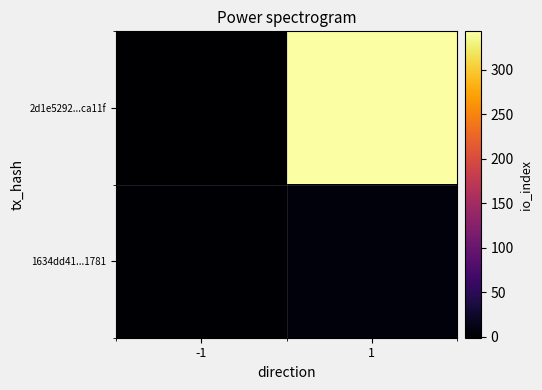

Between -1 and 1, which series saw the biggest shift?

2d1e5292...ca11f